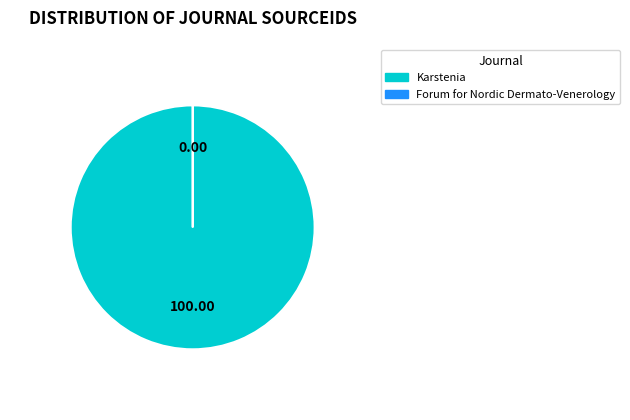

Is Karstenia the majority of the pie?

Yes